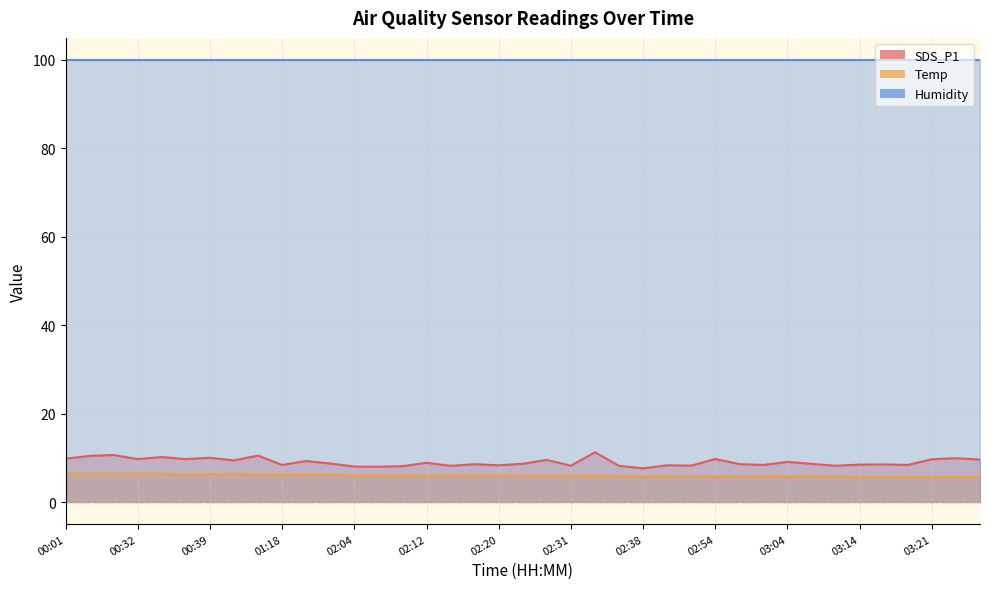

What is the label of the 26th point from the left?

02:49